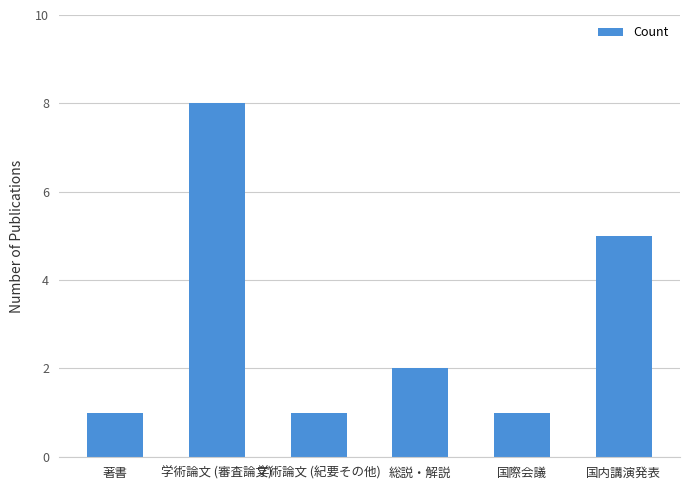

True or false: the data shows 2 at 総説・解説.

True